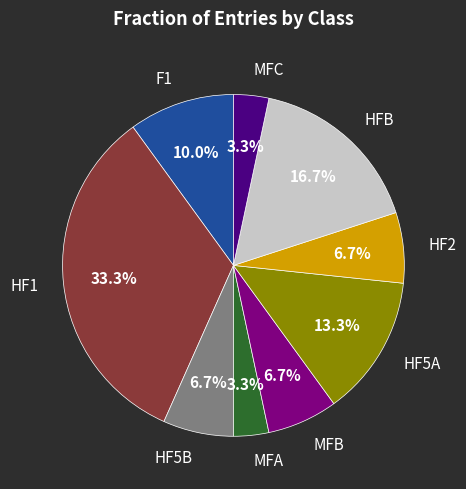

Is there a majority slice in this chart?

No